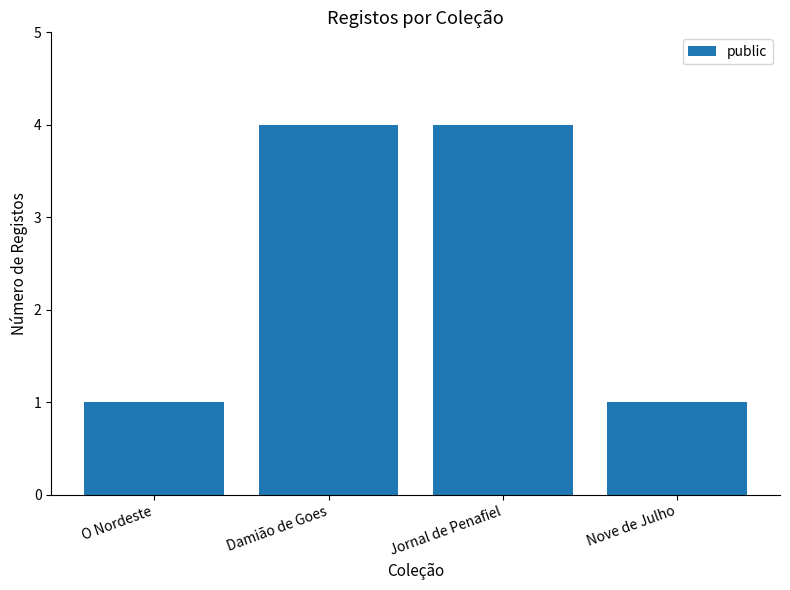

What is the difference between the maximum and minimum values?

3